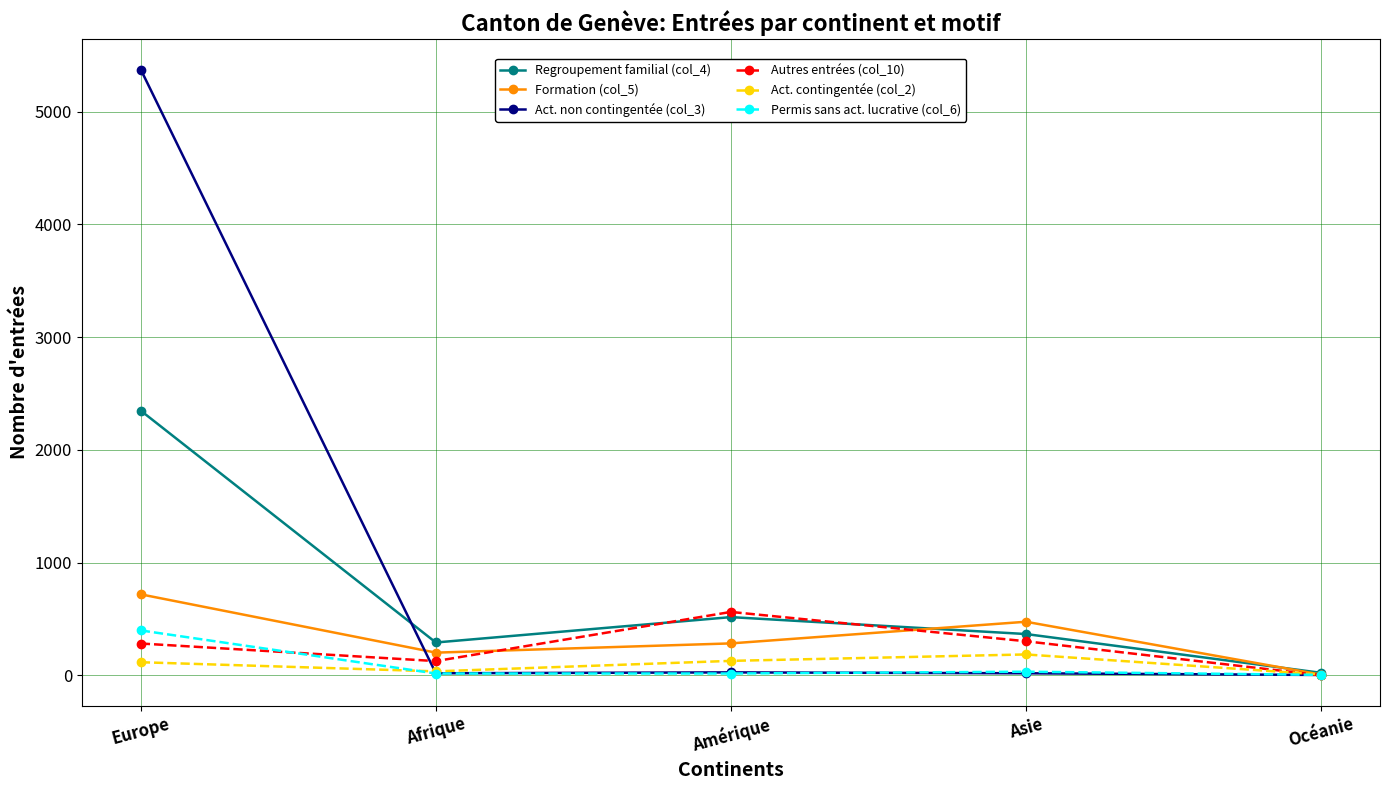

How many interior local peaks does the Regroupement familial (col_4) series have?

1